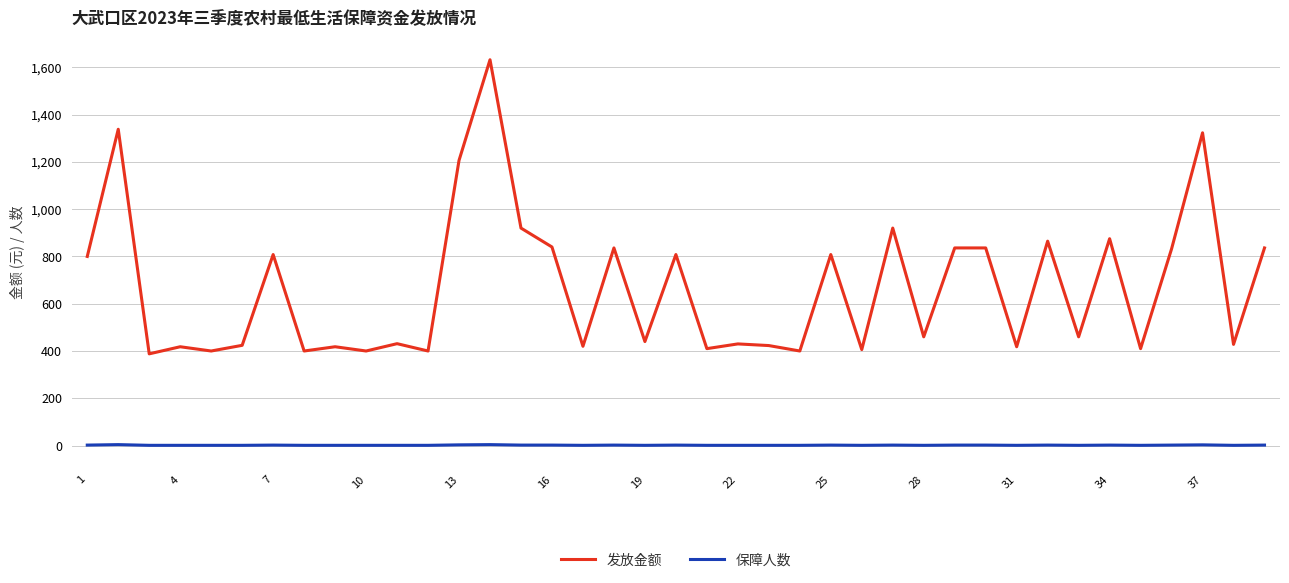

Which series has the widest spread of values?

发放金额